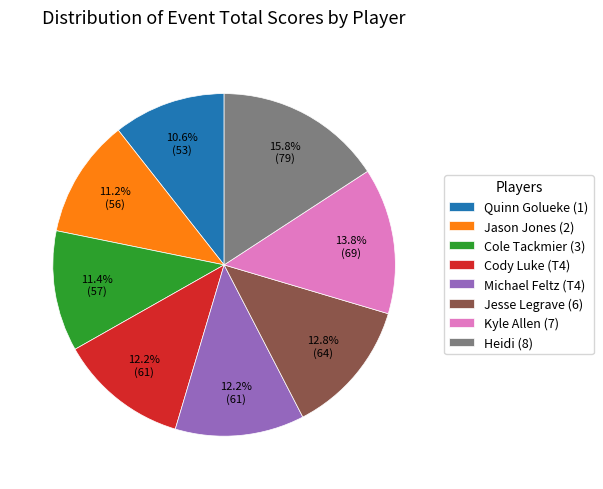

Is there any slice that represents more than half of the pie?

No